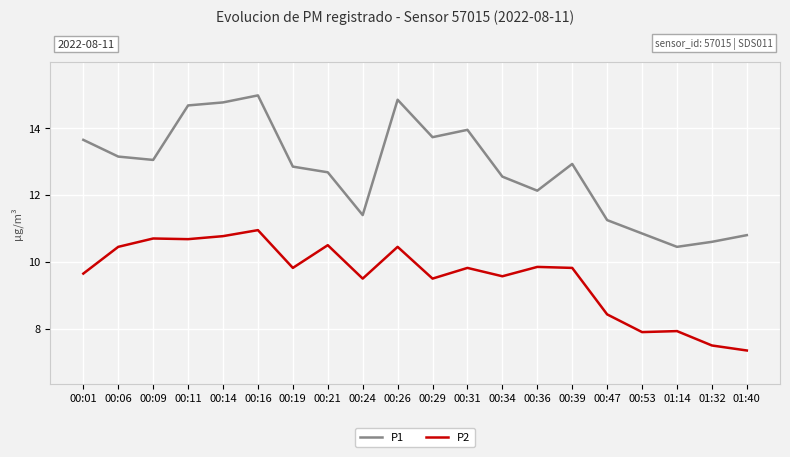

Read the P1 value at 00:11.

14.7